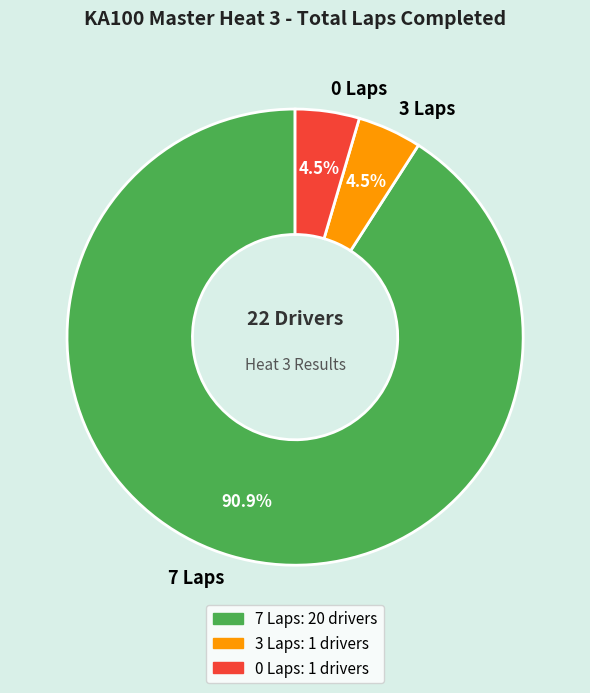

Count the number of slices in the pie.

3